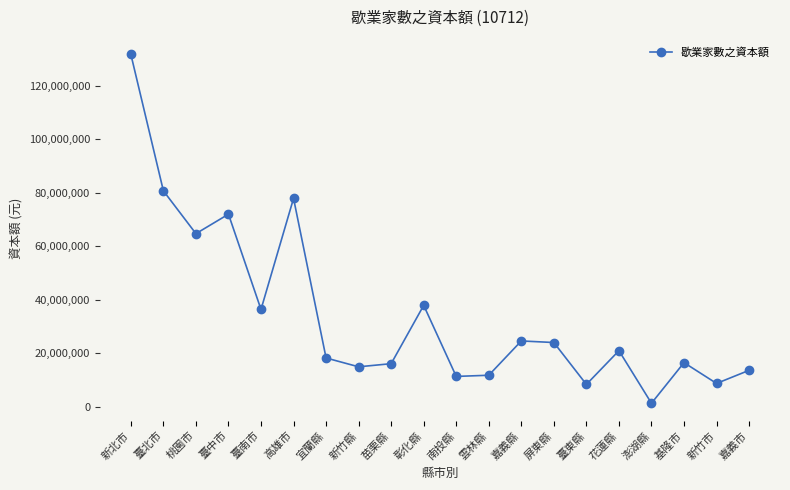

How many interior local valleys (lower than both neighbors) does the data have?

7